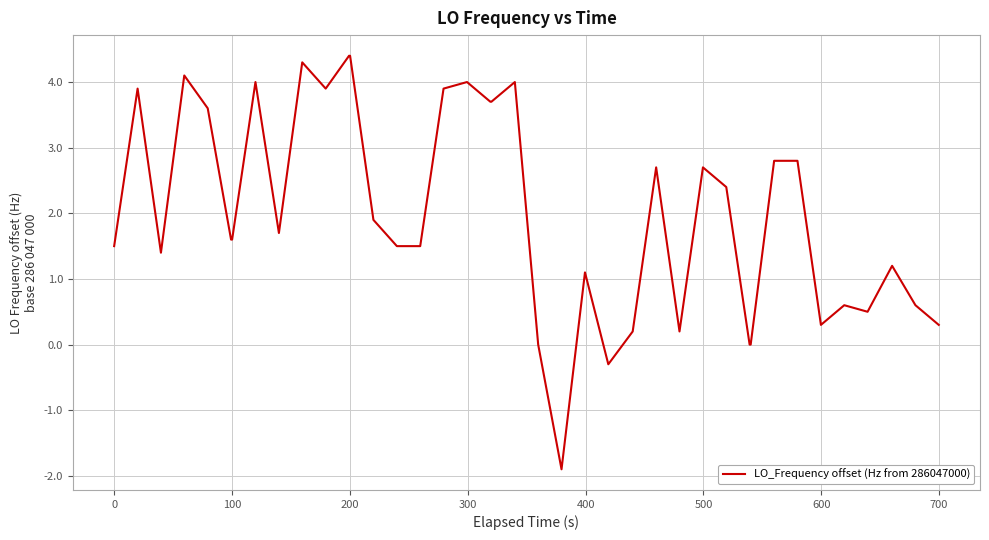

What is the greatest value displayed?

4.4